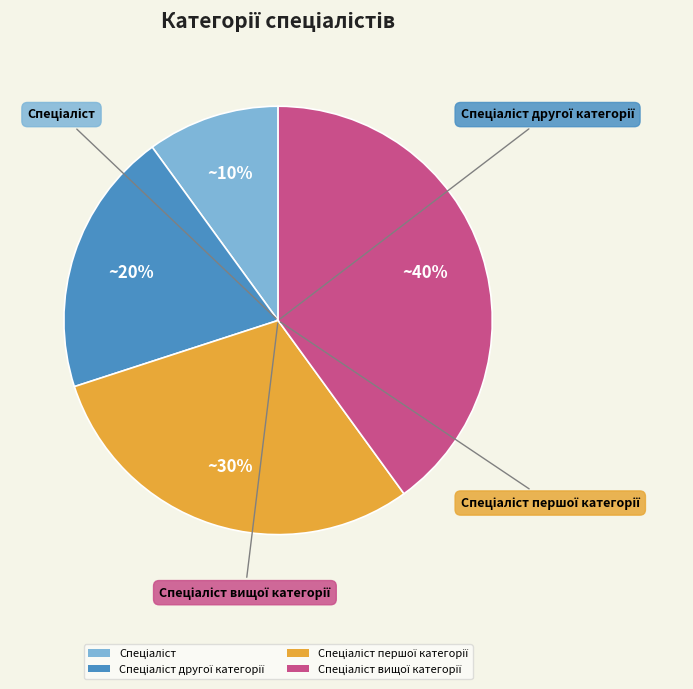

Is there a majority slice in this chart?

No